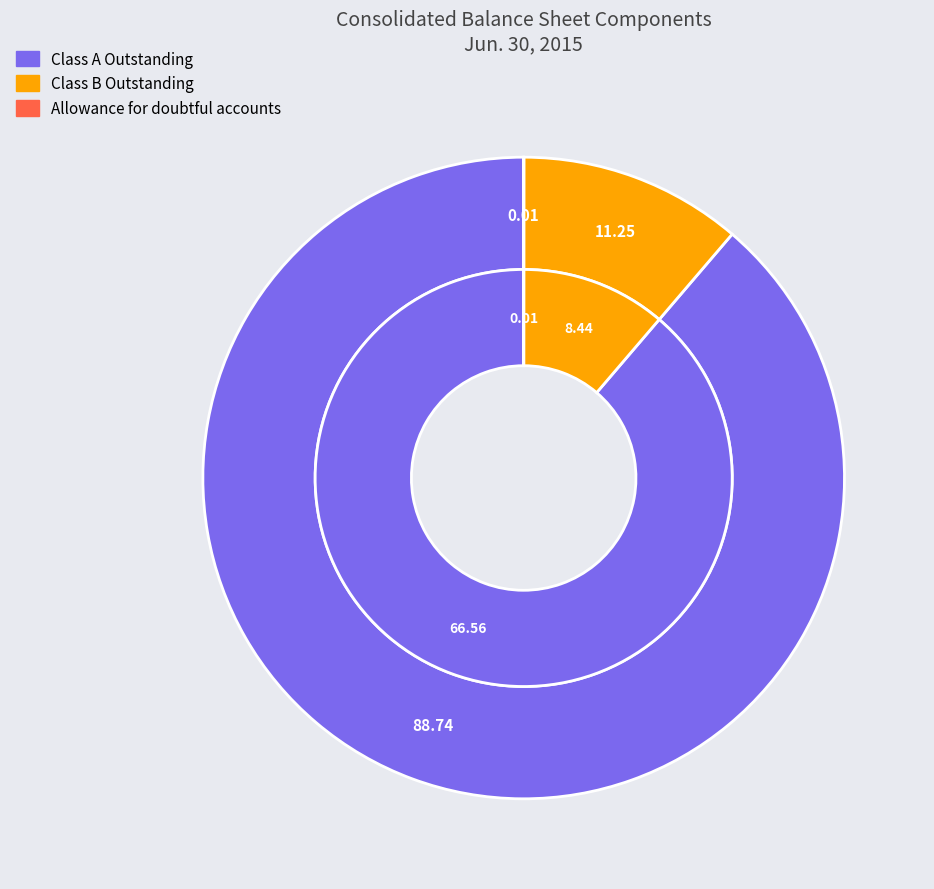

How many segments does this pie chart have?

5